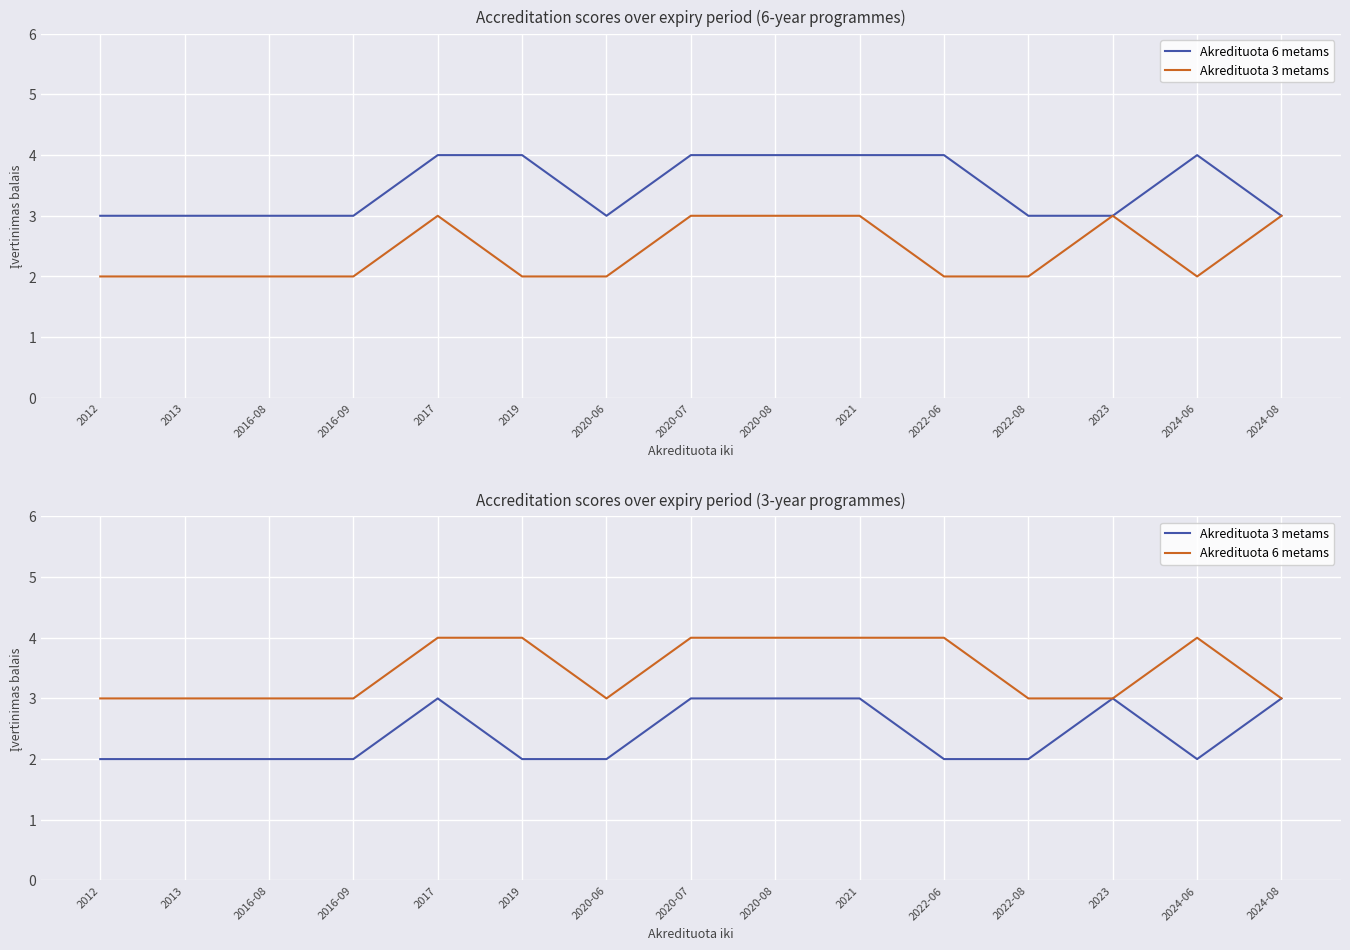

What is the difference between the maximum and minimum values in the Akredituota 6 metams series?

1